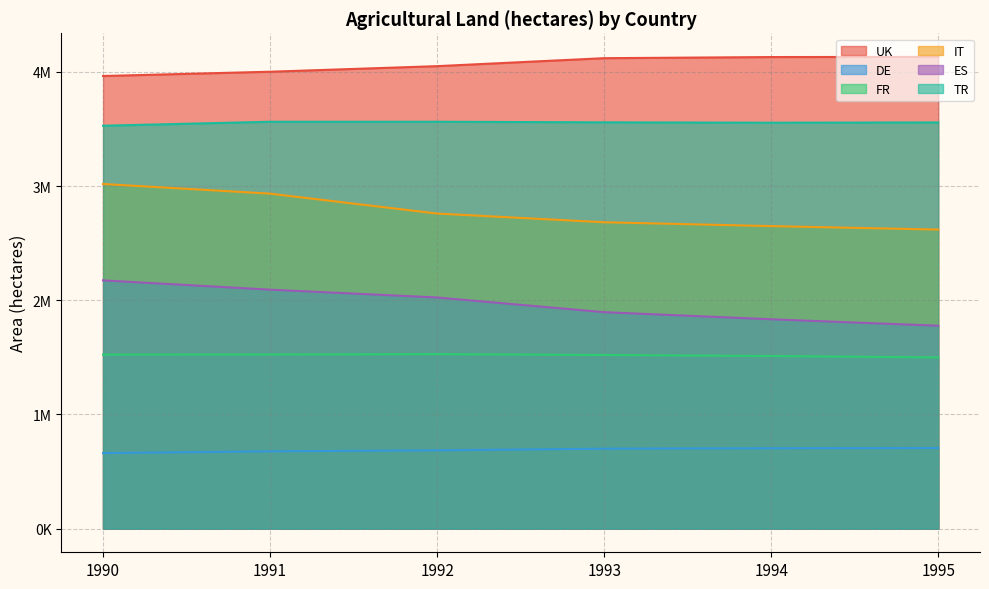

What is the minimum value for DE?

661937